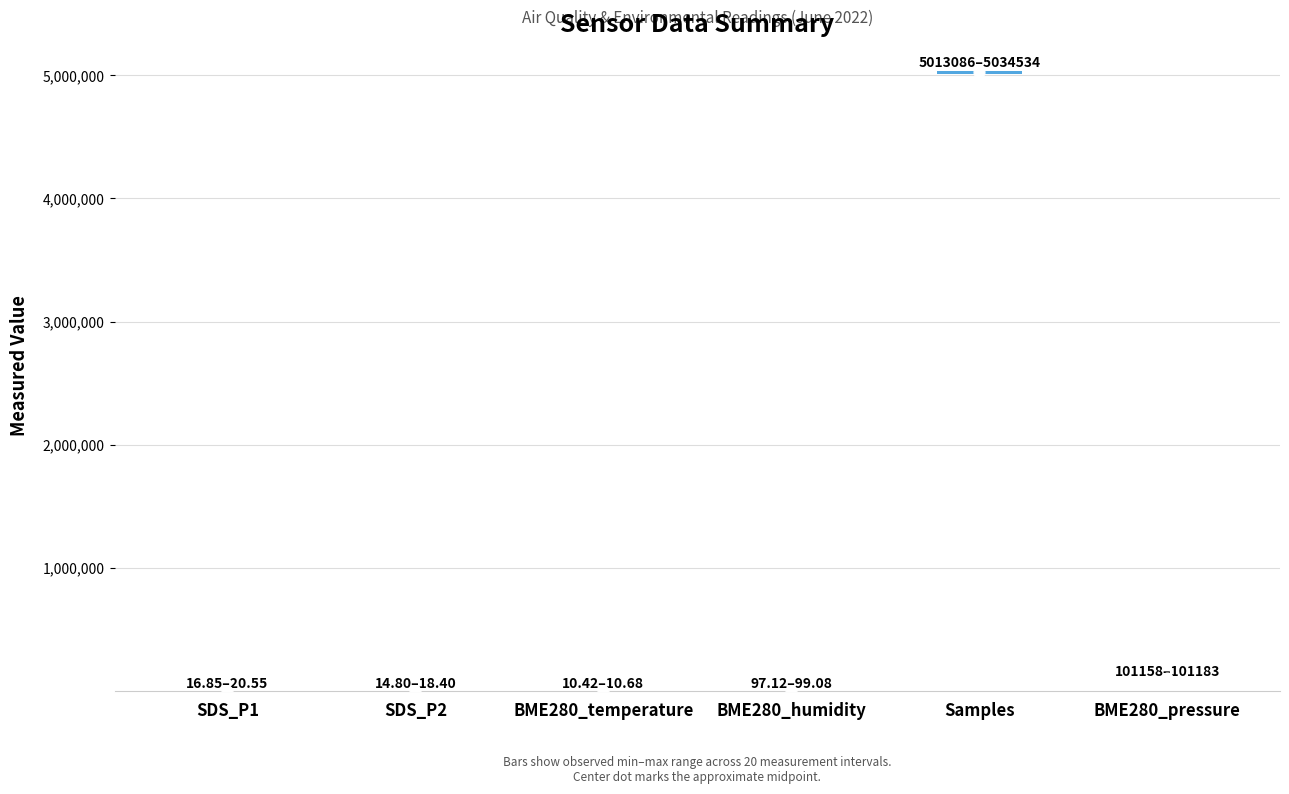

Which series has the largest Y range (max minus min)?

Samples